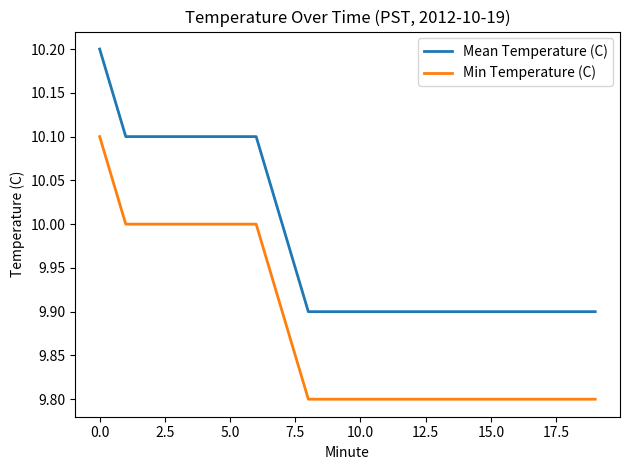

What is the minimum value shown in the chart?

9.8